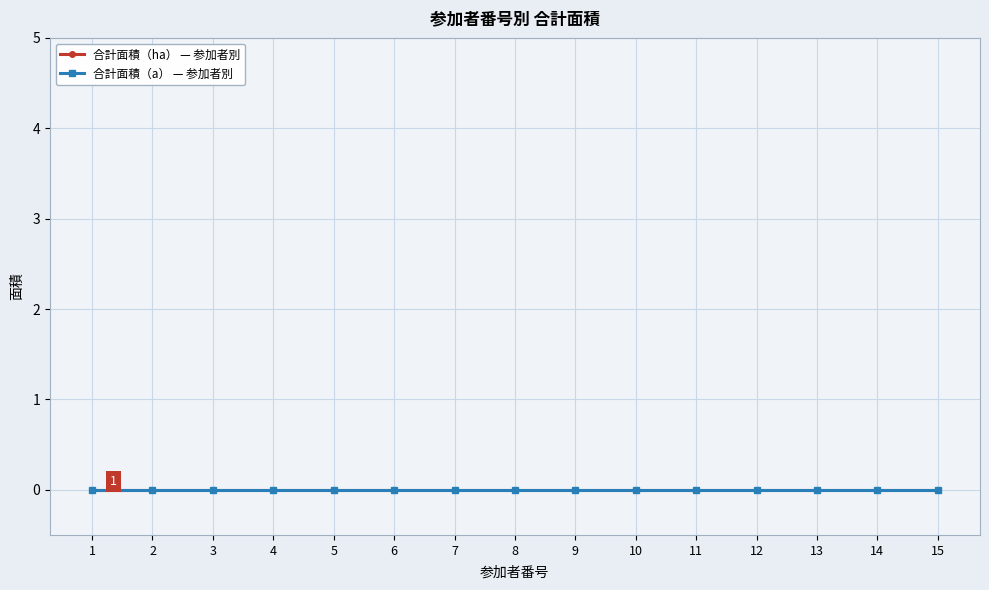

At which label is 参加者番号 closest to 8?

8